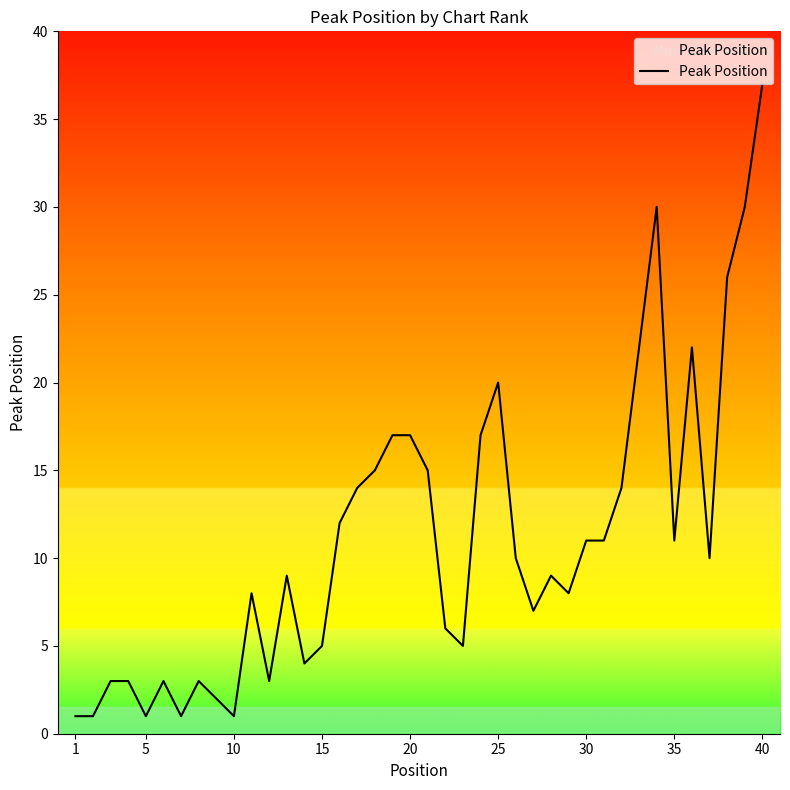

What is the difference between the maximum and minimum values?

36